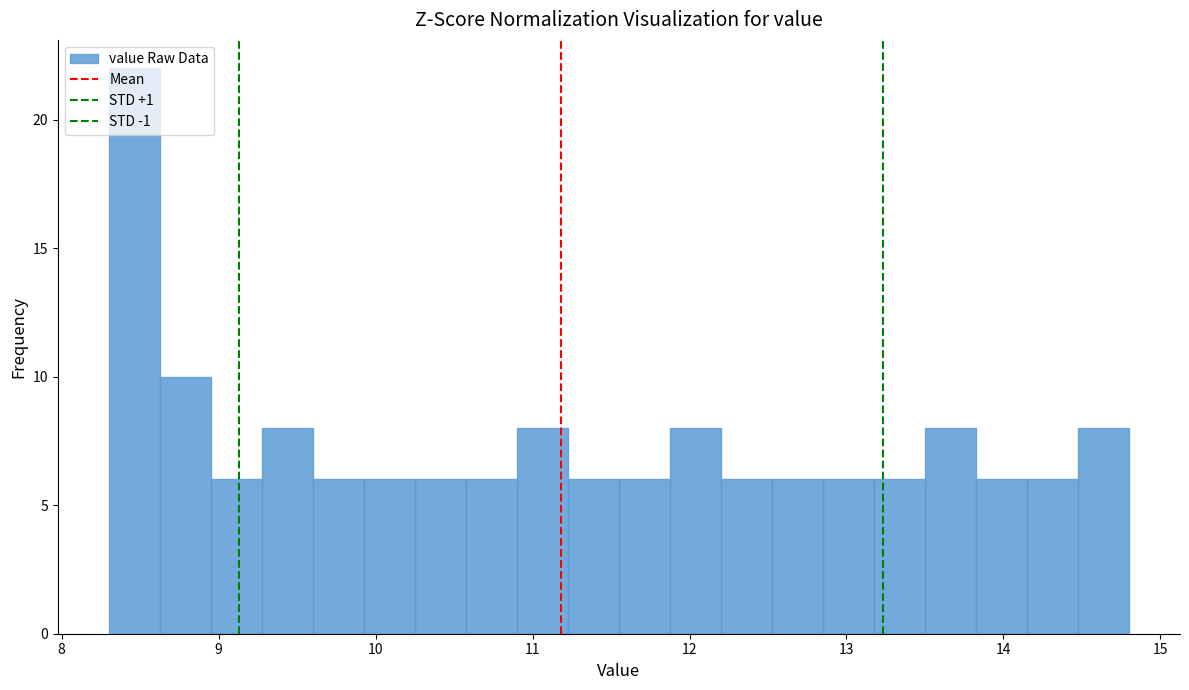

Read against the x-axis, roughly where is the centre of the tallest bar?

8.5